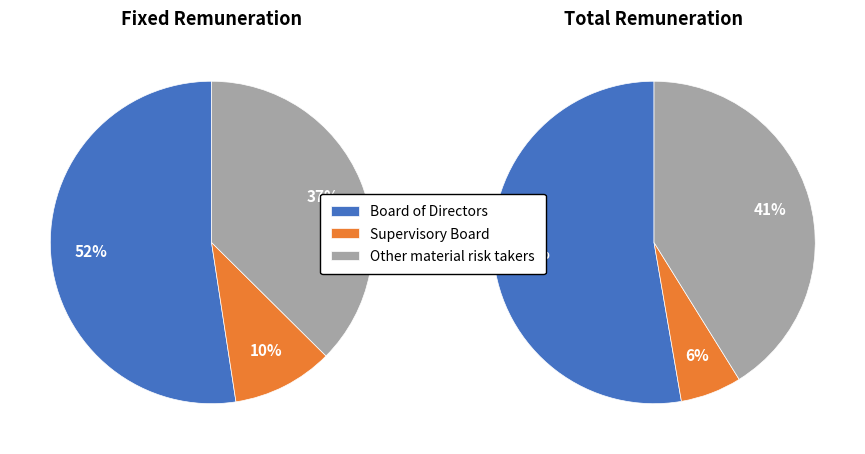

How many segments does this pie chart have?

3